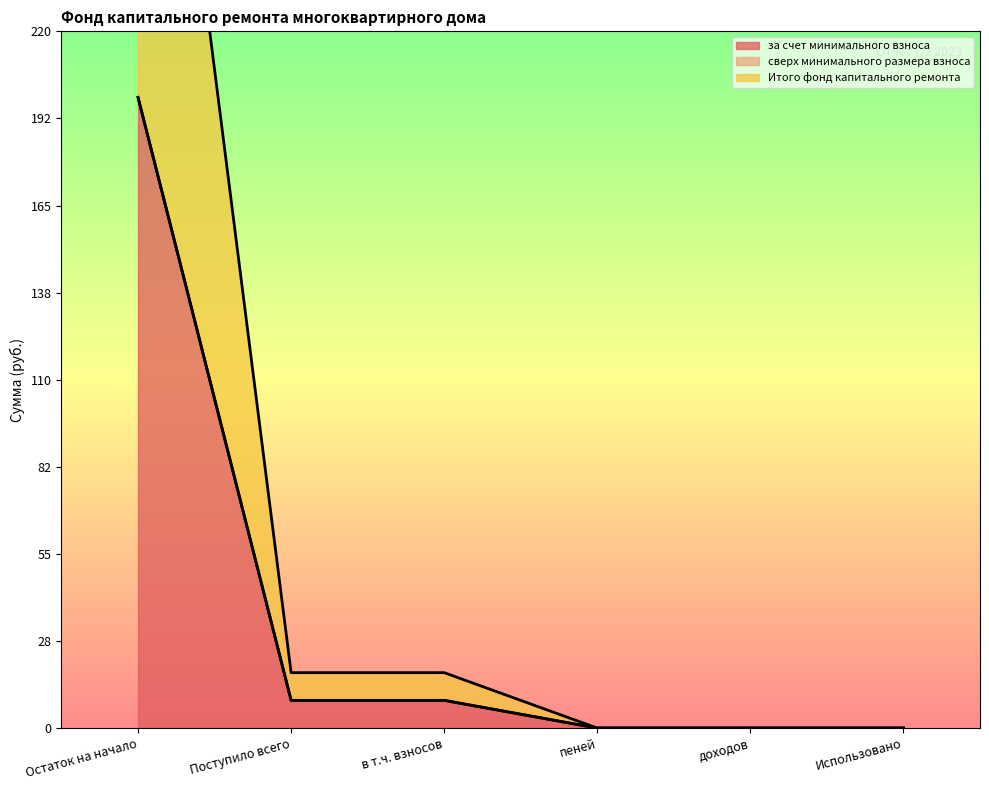

What is the highest value of the за счет минимального взноса series?

199.1